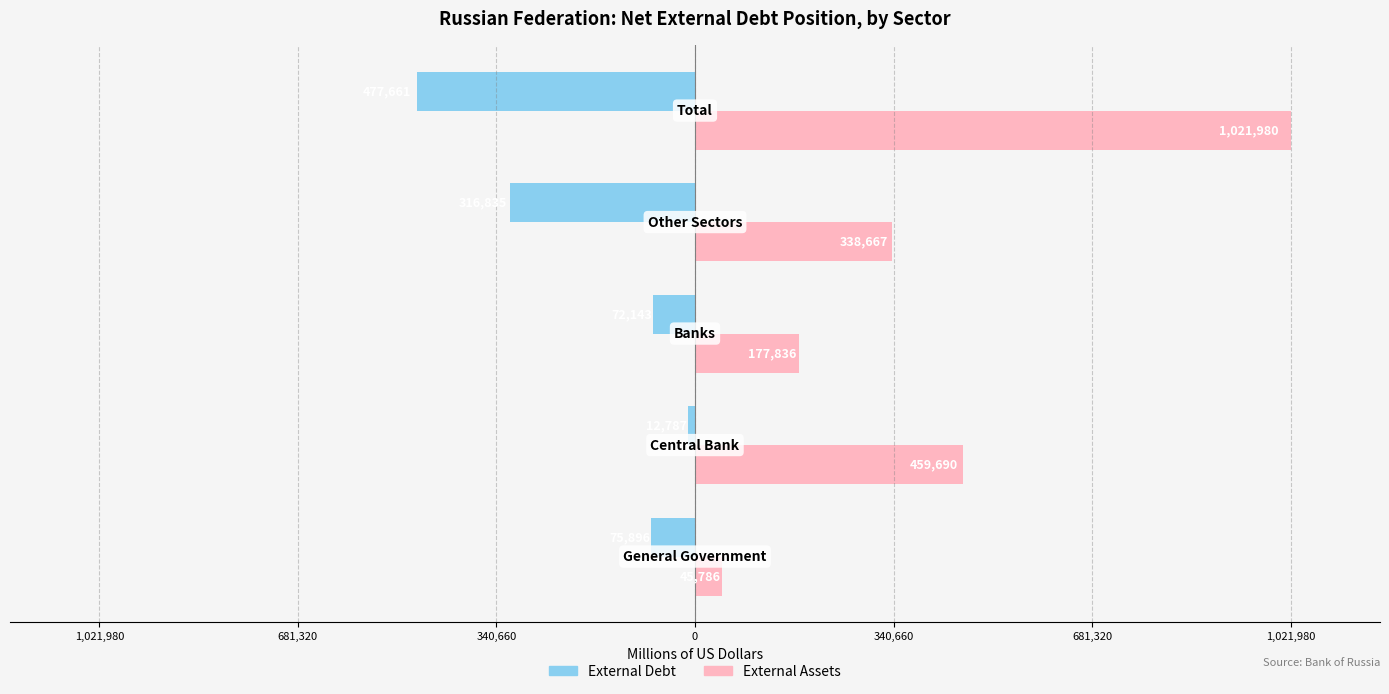

Reading right to left, list all the values displayed in this chart.

External Debt: 340,660=-477661	0=-316835	340,660=-72143	681,320=-12787	1,021,980=-75896
External Assets: 340,660=1021980	0=338667	340,660=177836	681,320=459690	1,021,980=45786